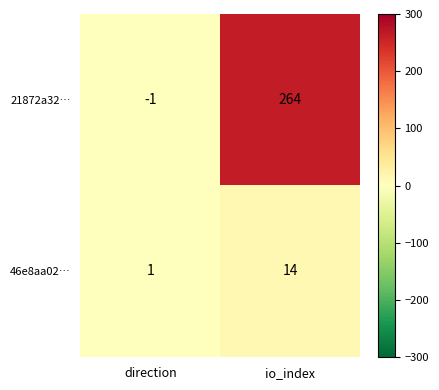

Where is 21872a32… nearest to the value 131?

direction